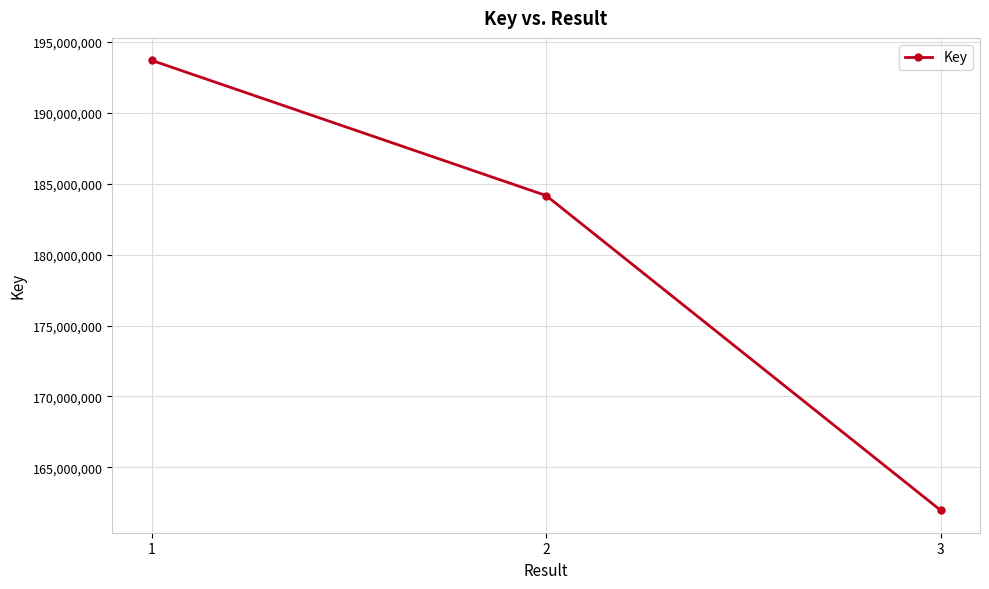

What is the change in value from 1 to 2?

-9532991